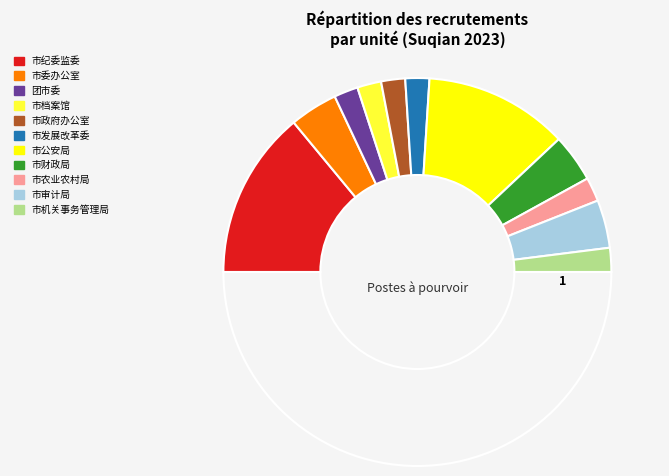

Which slice is the largest?

市纪委监委